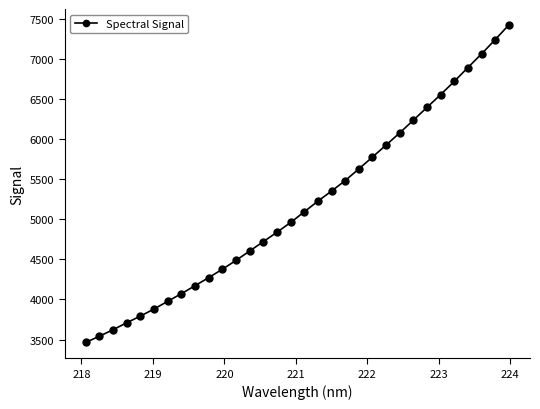

How many distinct data groups are displayed?

1